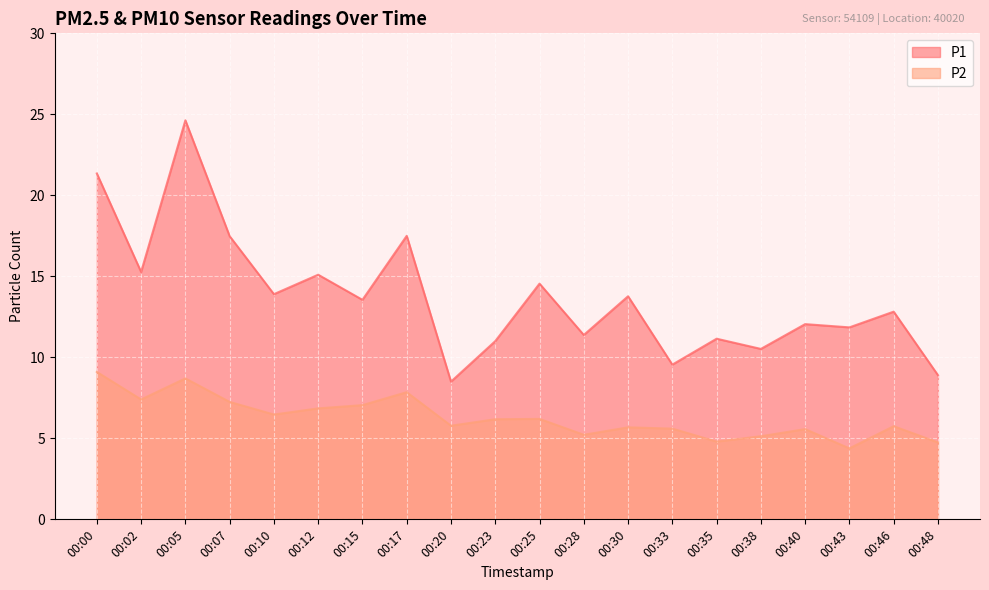

What is the value of the P1 point at the 18th from the left?

11.8